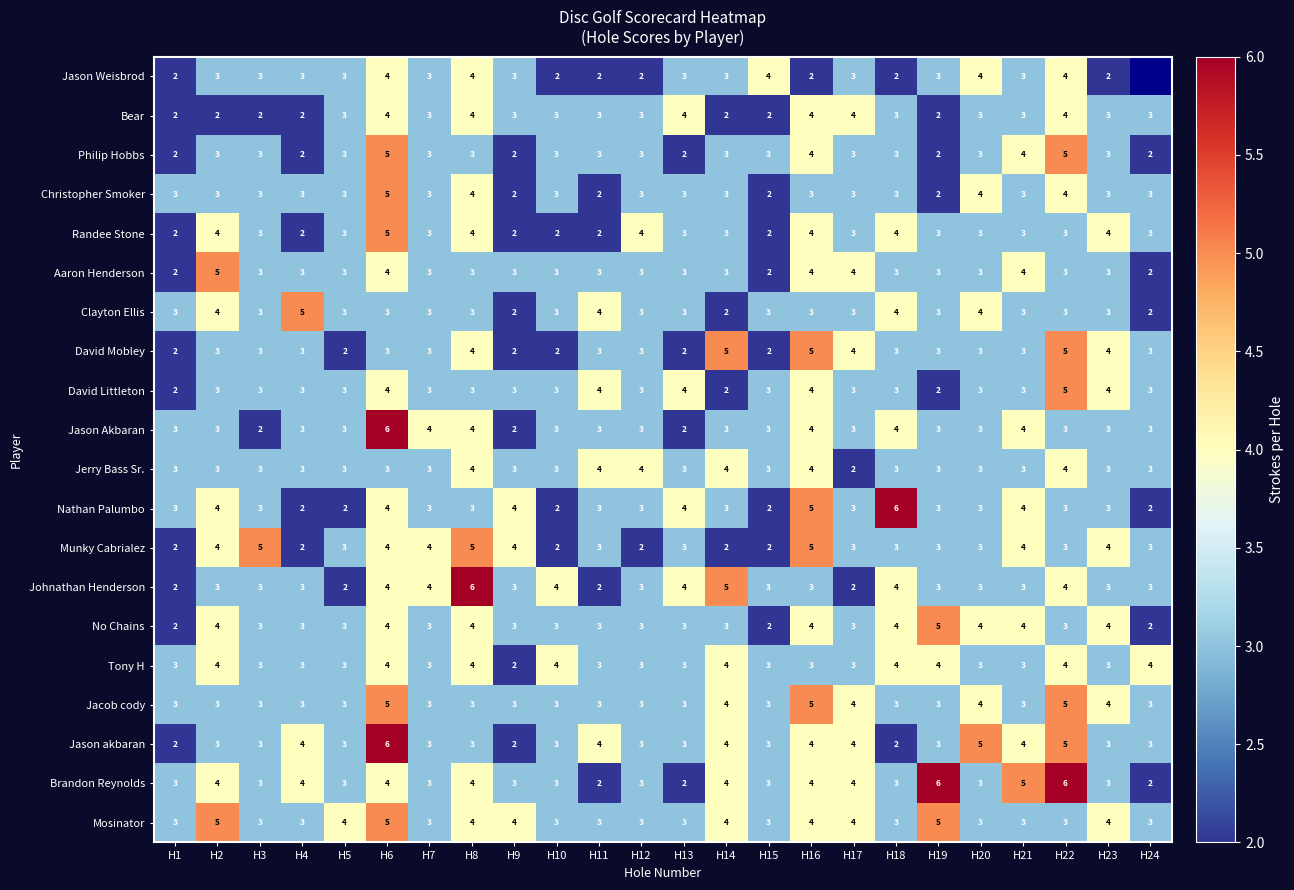

What is the sum of all Jacob cody values?

82